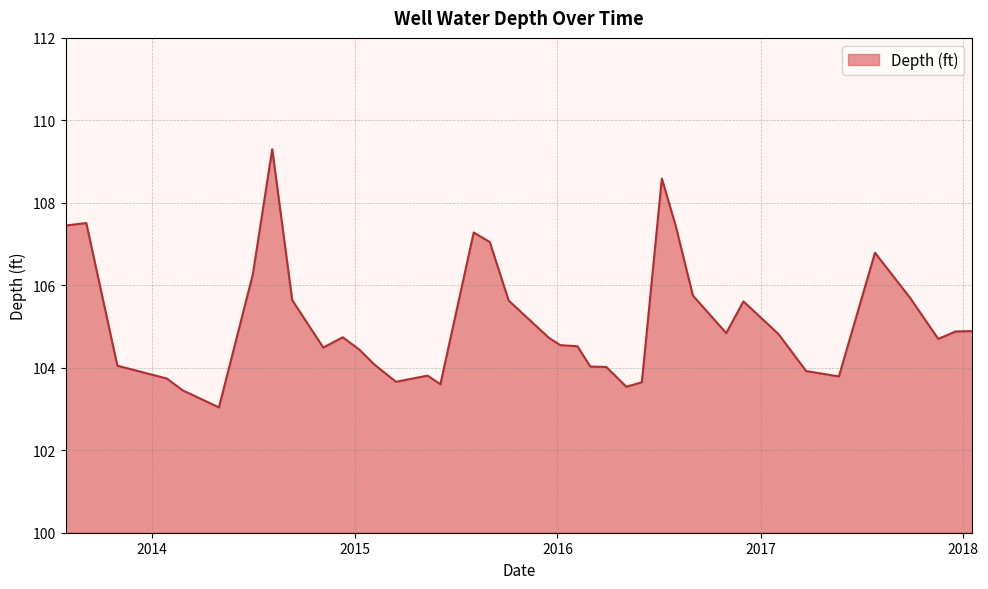

What is the minimum value shown in the chart?

103.0